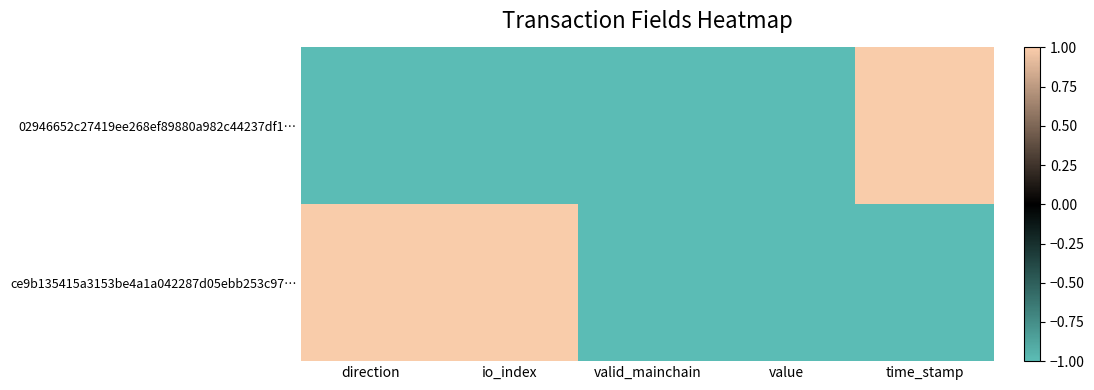

At how many categories does at least one series exceed 0?

3